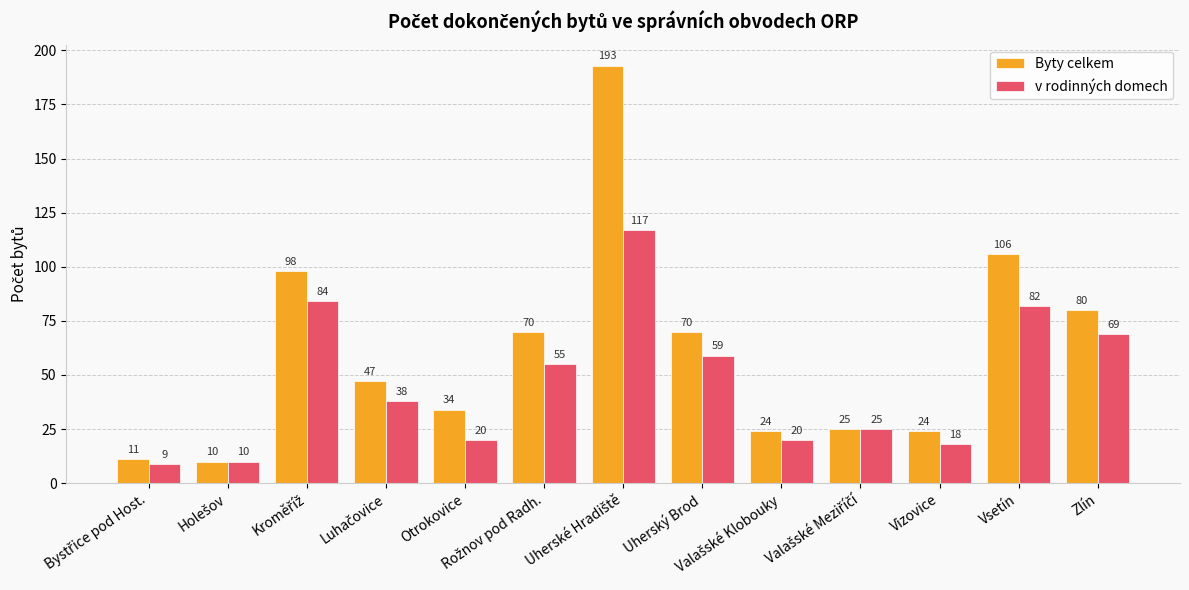

What is the difference between the second highest and minimum values in the v rodinných domech series?

75